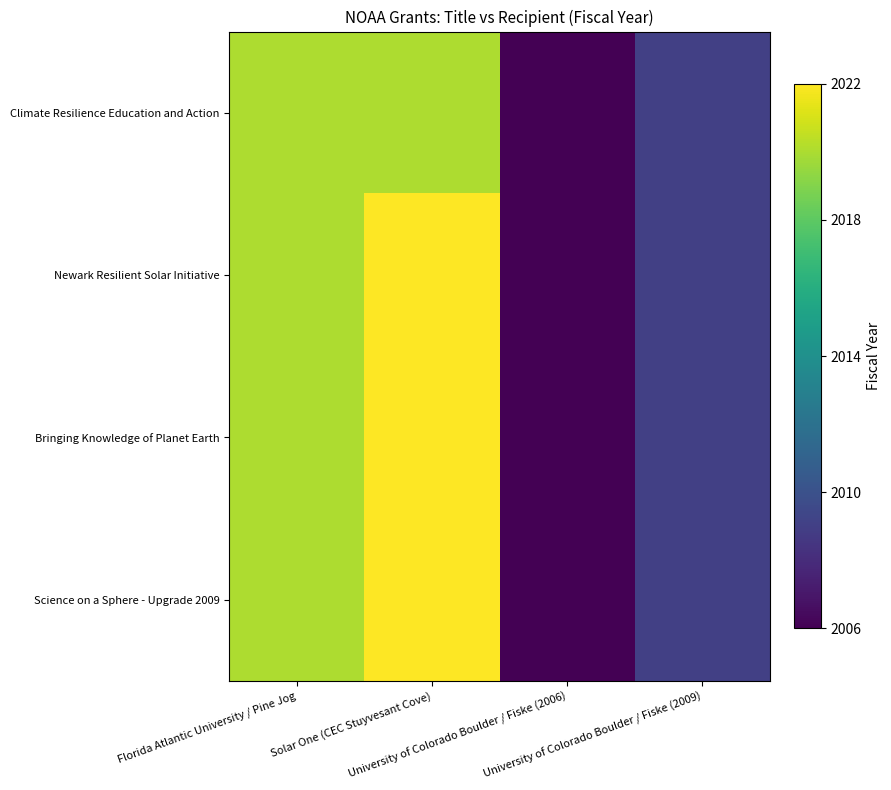

At which category is the sum across all series the highest?

Solar One (CEC Stuyvesant Cove)